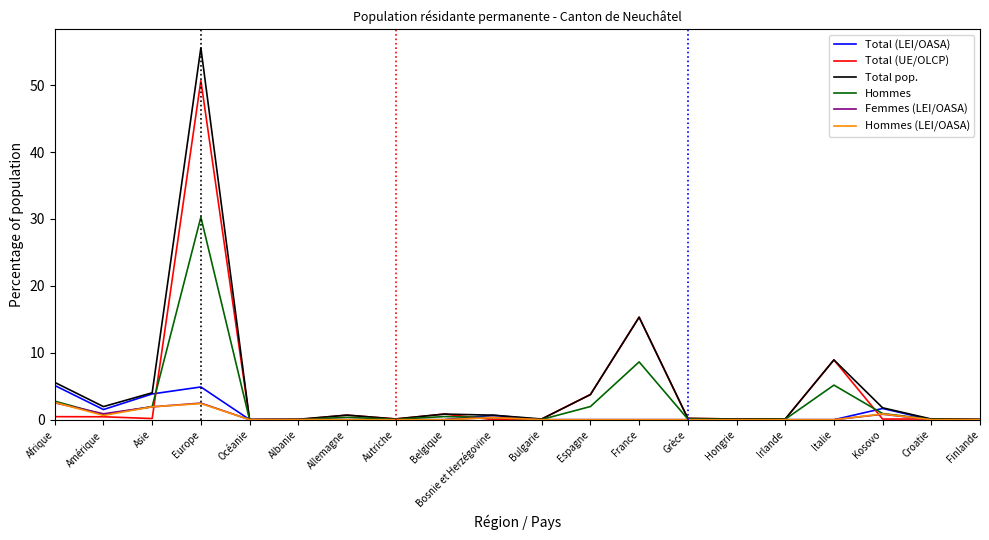

What are all the series names shown in the legend?

Total (LEI/OASA), Total (UE/OLCP), Total pop., Hommes, Femmes (LEI/OASA), Hommes (LEI/OASA)